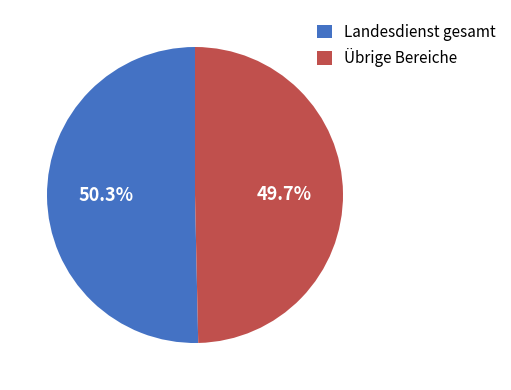

Rank the categories by value from highest to lowest.

Landesdienst gesamt, Übrige Bereiche